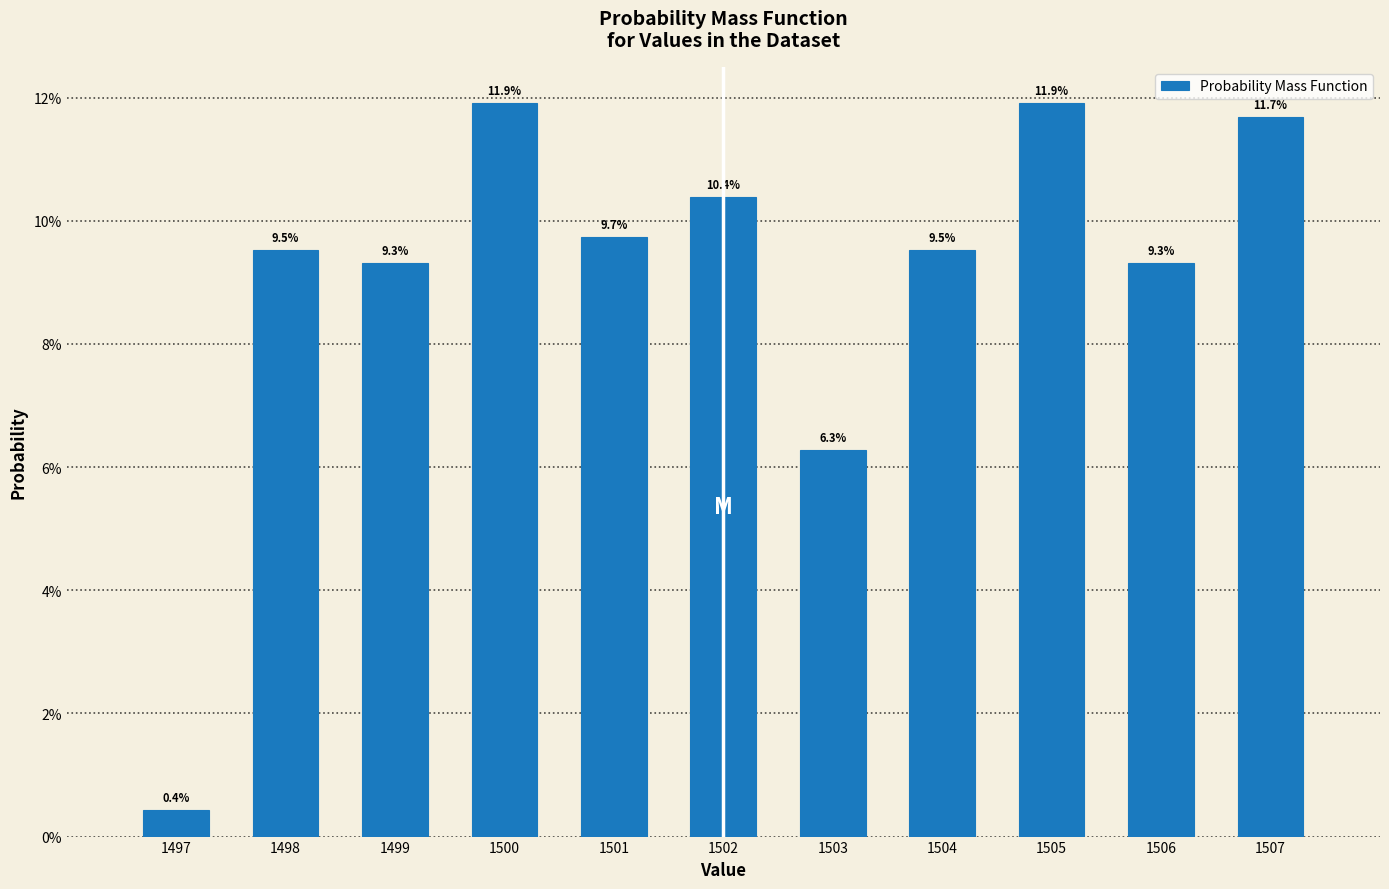

Are the bars horizontal?

No